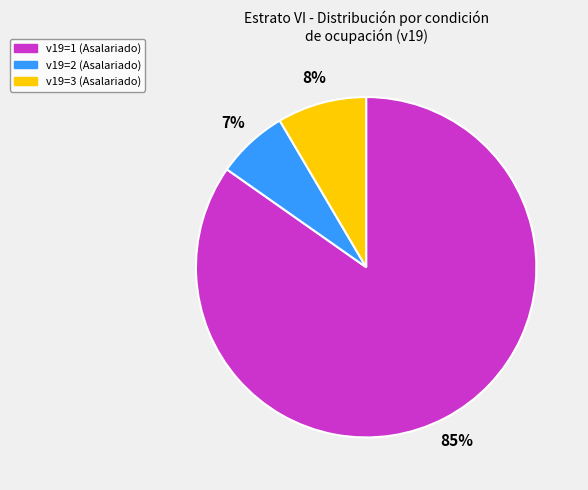

Is there any slice that represents more than half of the pie?

Yes